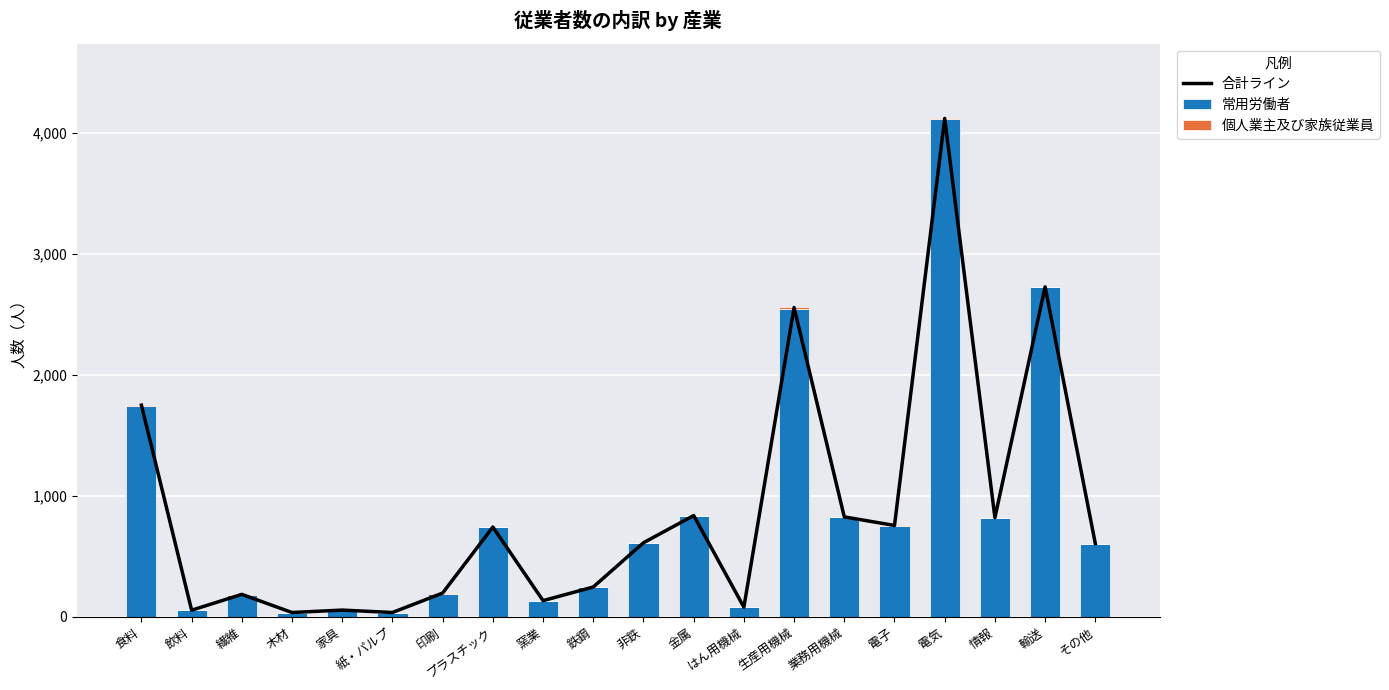

List the series in order of their peak value, lowest first.

個人業主及び家族従業員, 常用労働者, 合計ライン